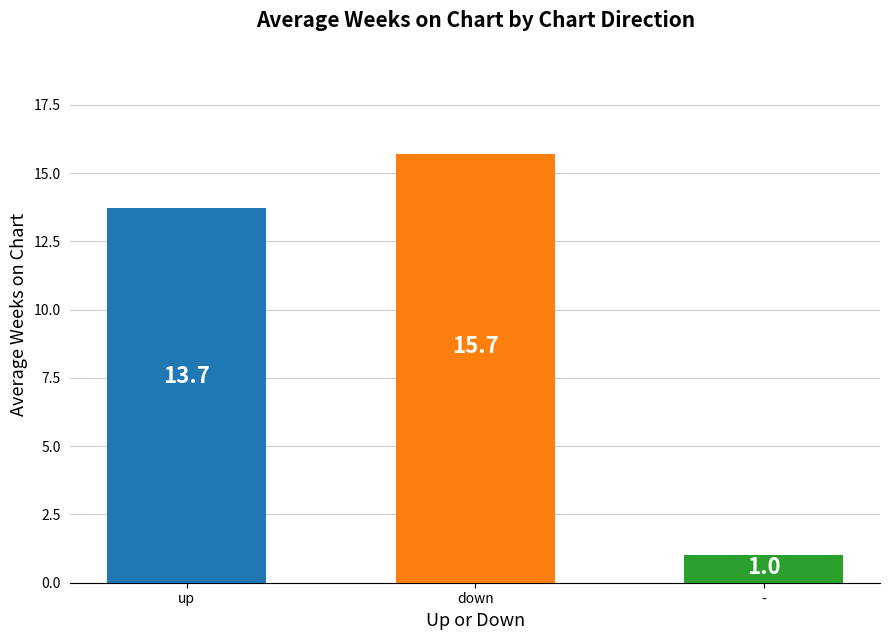

List the labels in order of value, largest first.

down, up, -